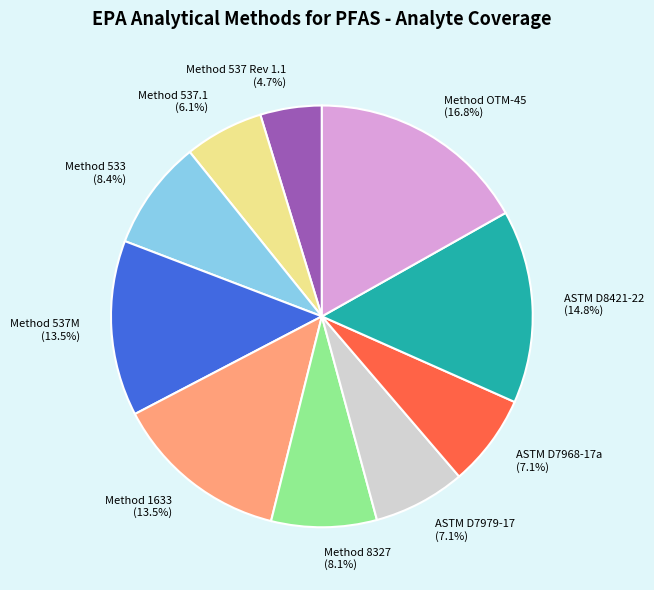

Which has a higher value, ASTM D8421-22 or Method 537M?

ASTM D8421-22